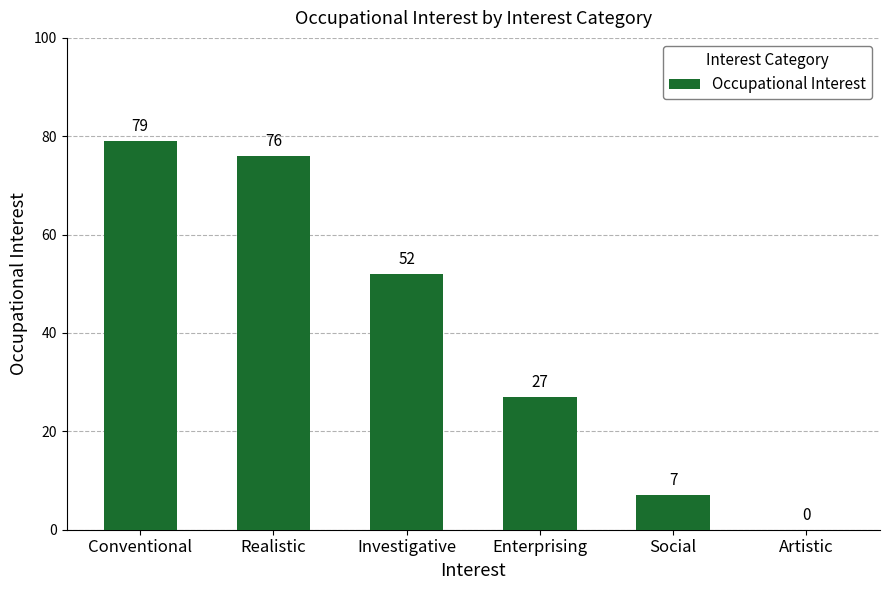

How many distinct data groups are displayed?

1